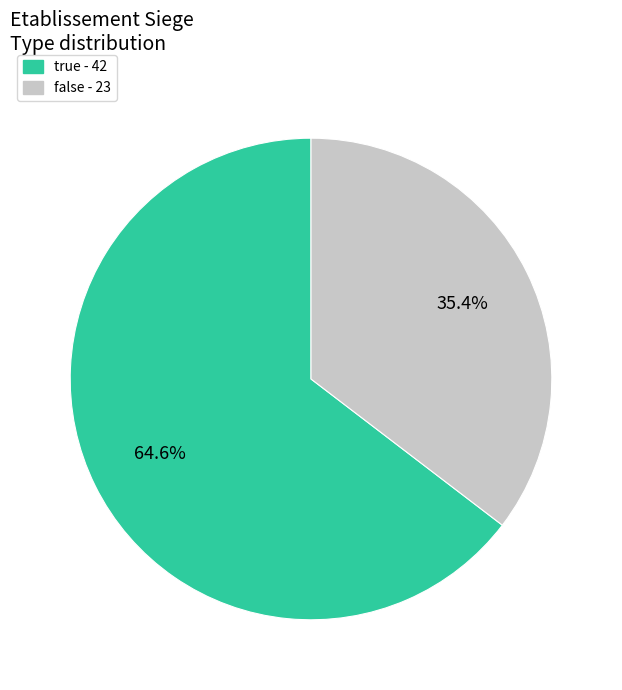

What percentage is the false slice, to the nearest percent?

35%